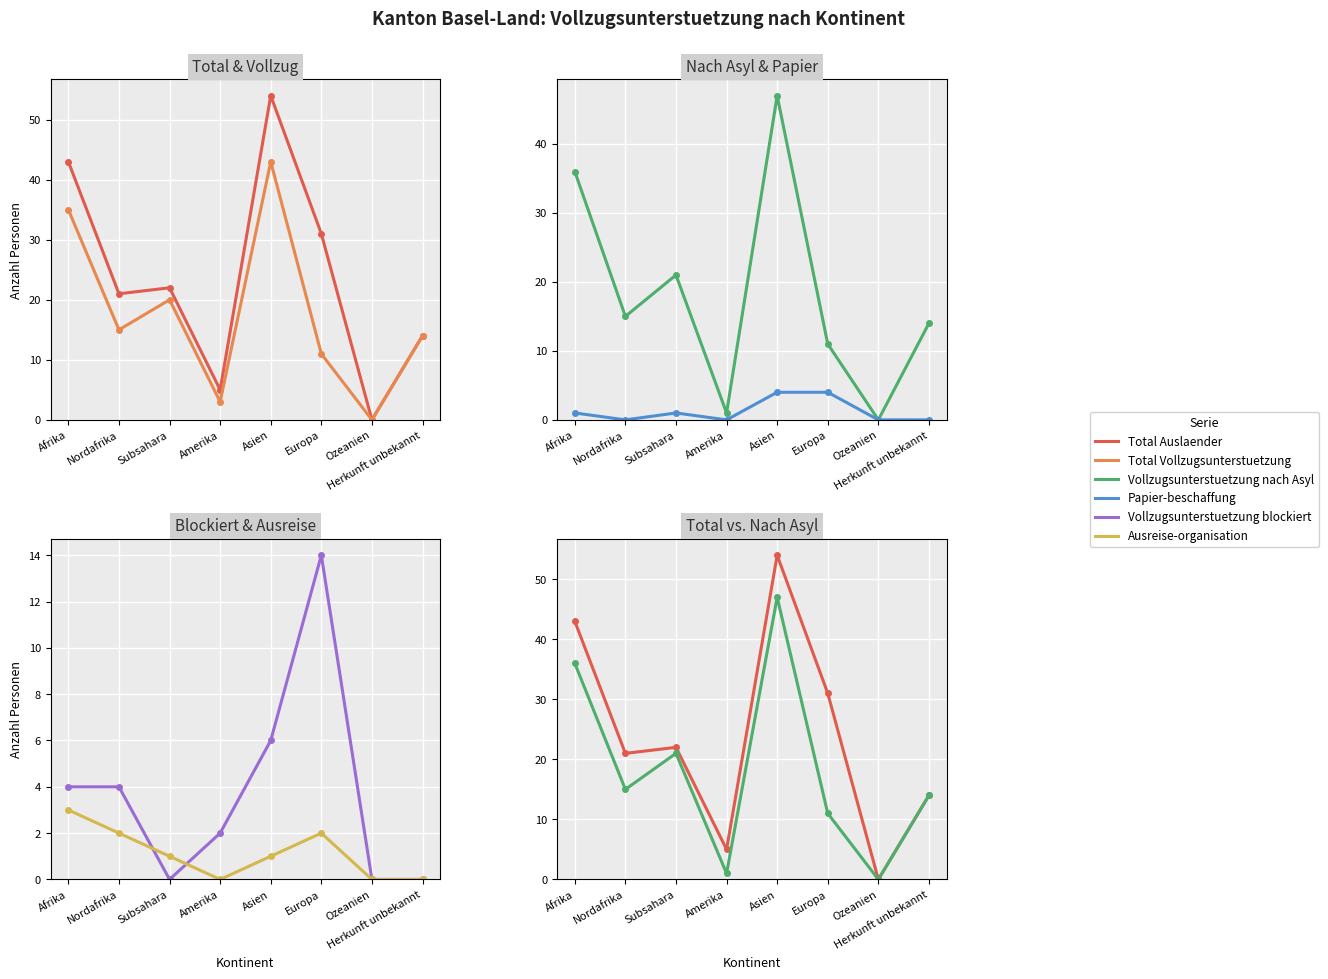

True or false: Vollzugsunterstuetzung nach Asyl and Papier-beschaffung intersect in this chart.

False